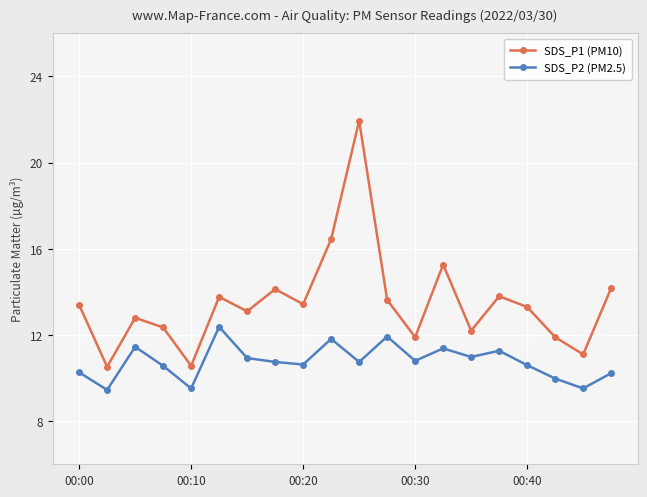

Which series has the widest spread of values?

SDS_P1 (PM10)